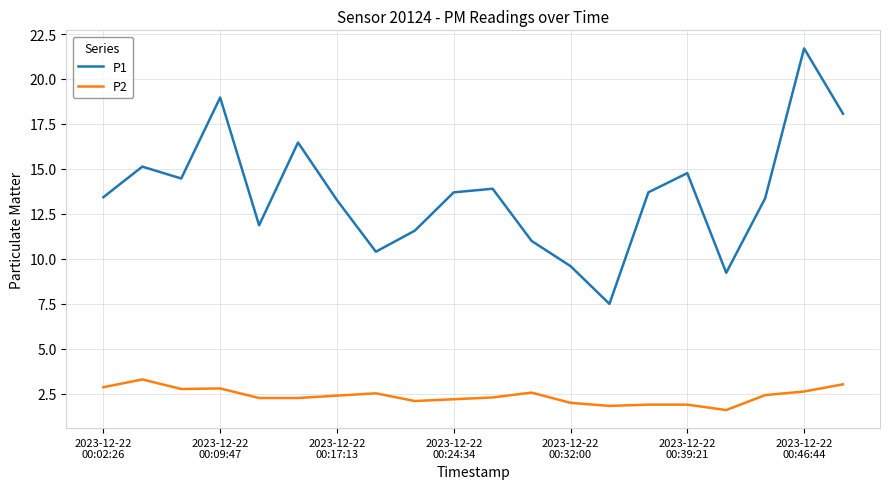

Which series has the largest total across all categories?

P1